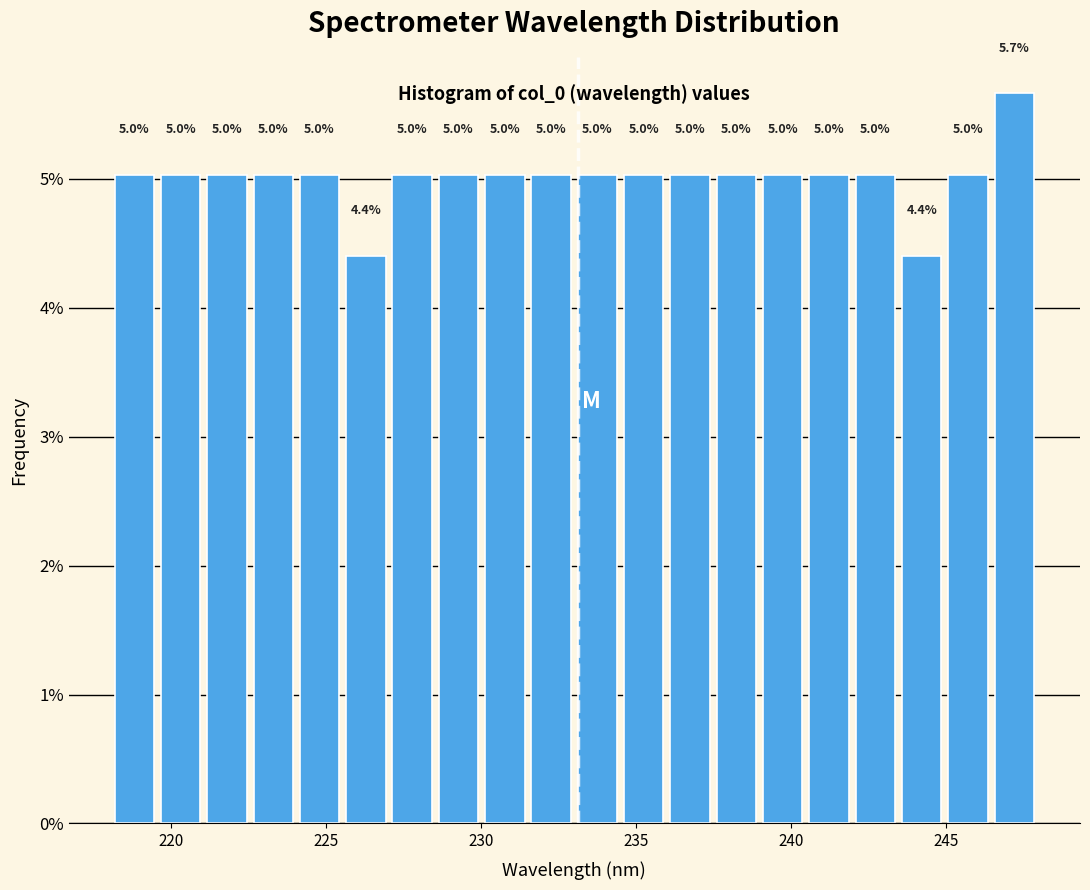

Read against the x-axis, roughly where is the centre of the tallest bar?

247.0